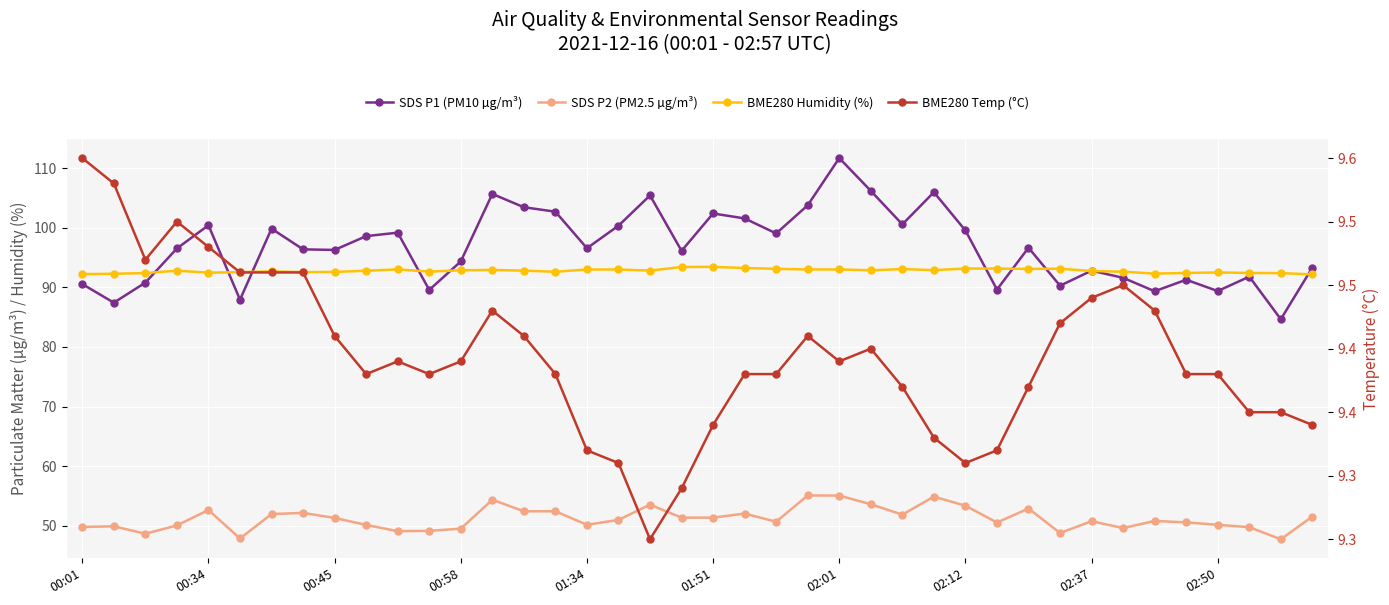

How many data points in SDS P2 (PM2.5 µg/m³) are less than 50?

11